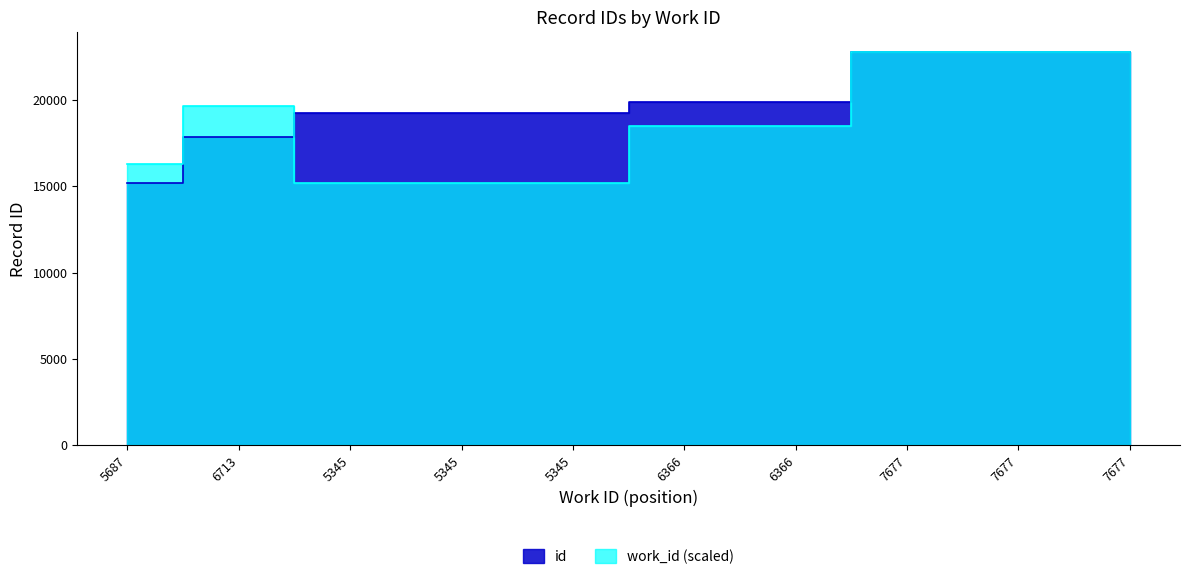

How many interior local peaks does the work_id series have?

1